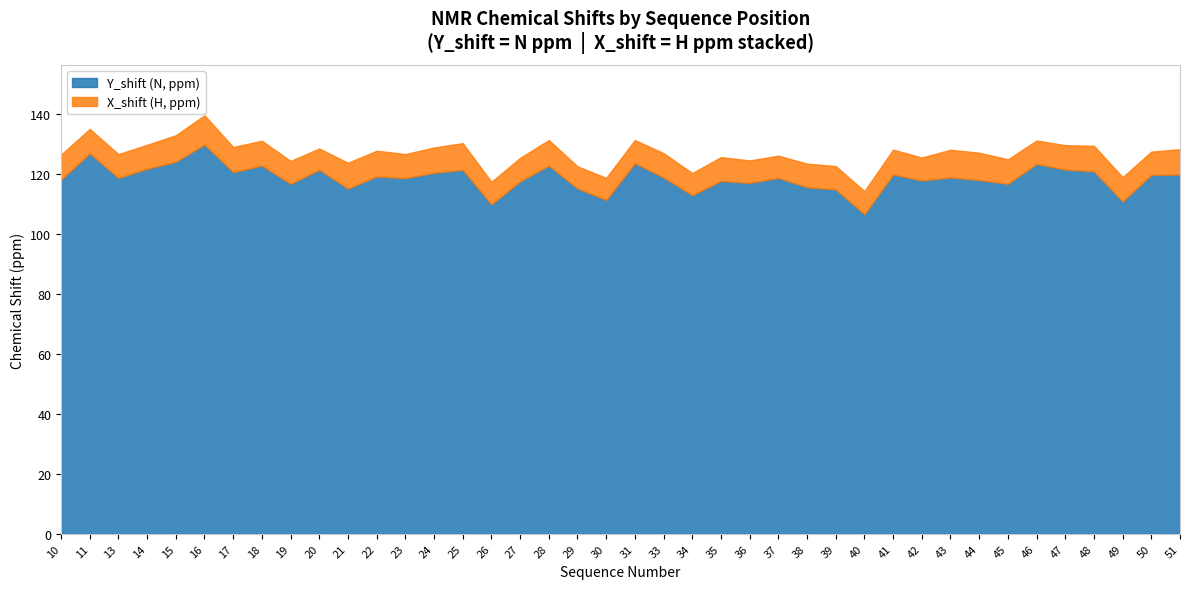

How many categories are shown in the chart?

40